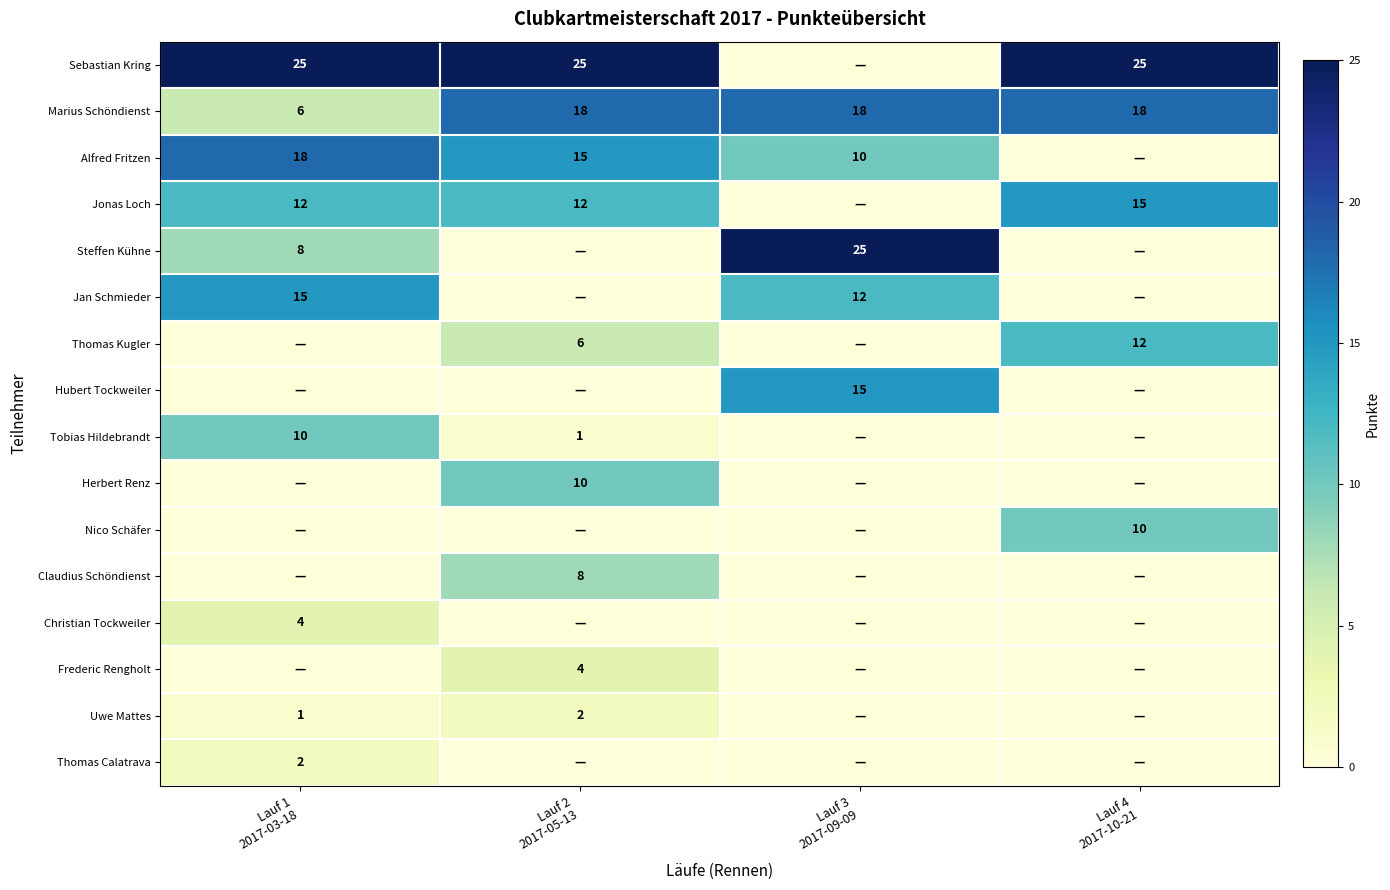

At how many categories does at least one series exceed 4?

4